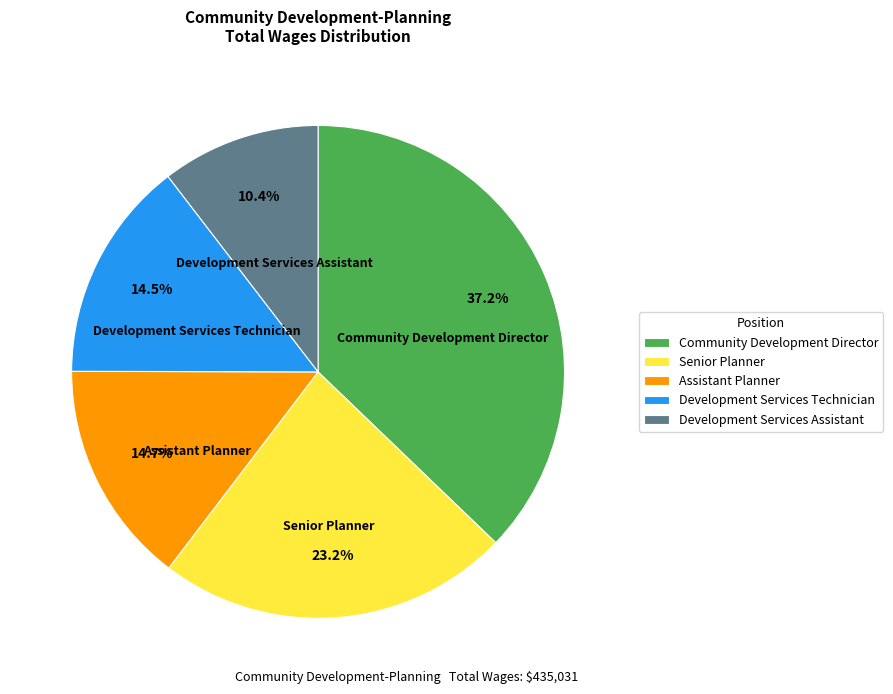

How many segments does this pie chart have?

5